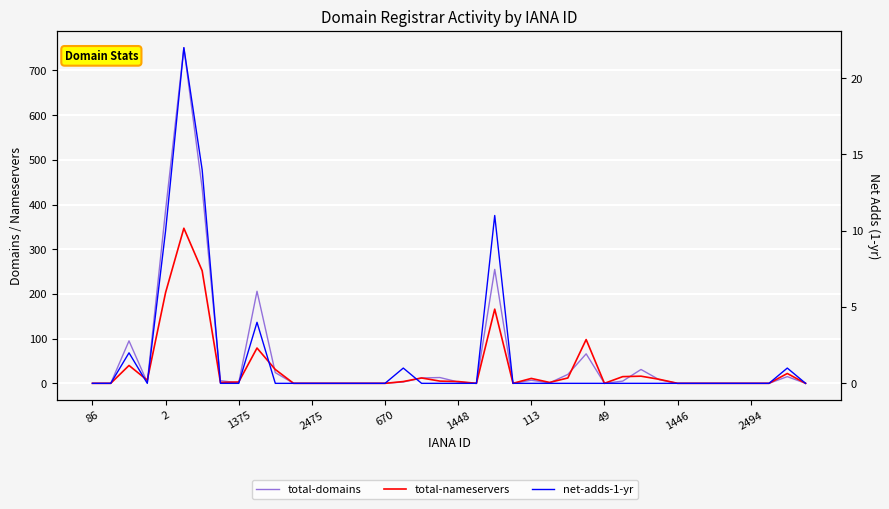

At which label does net-adds-1-yr reach its minimum?

86